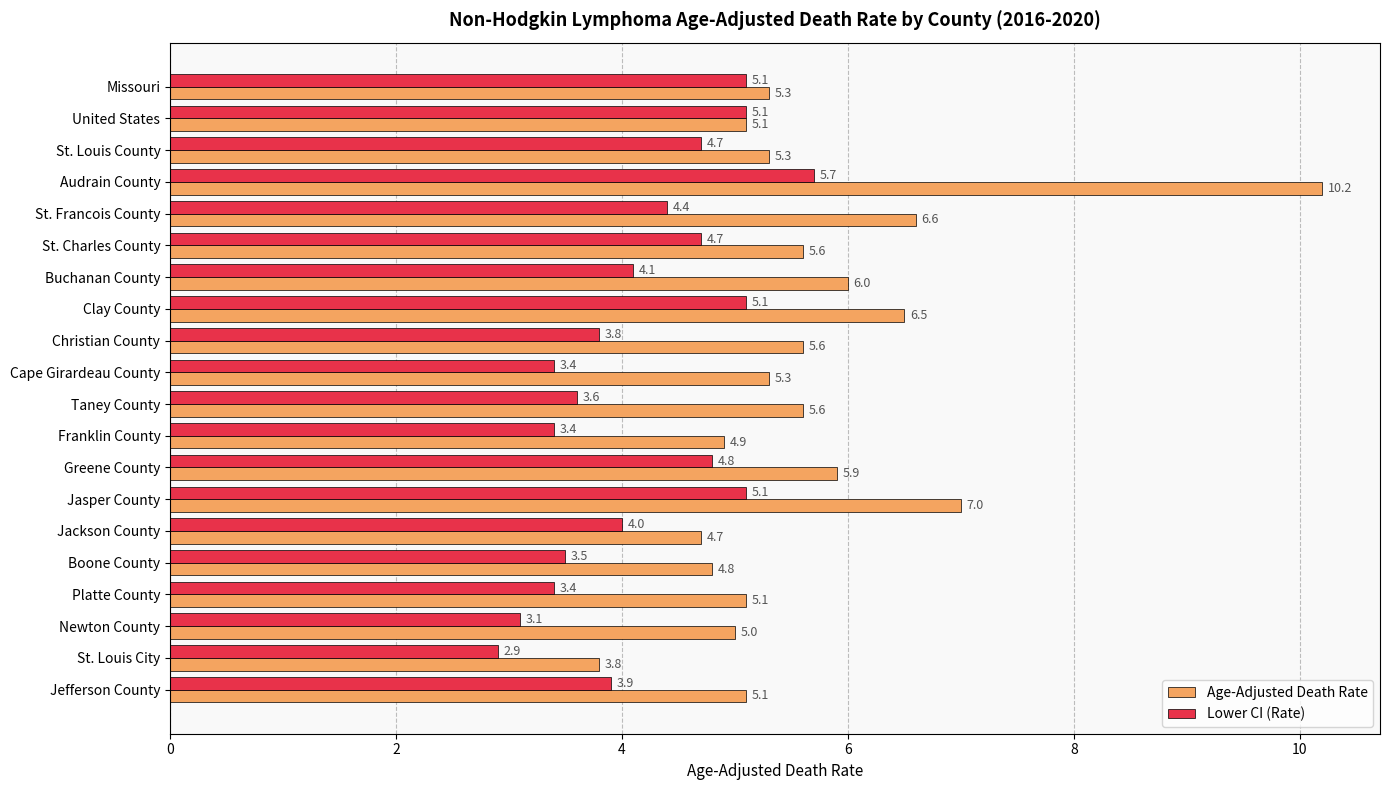

Read the Age-Adjusted Death Rate value at Franklin County.

4.9